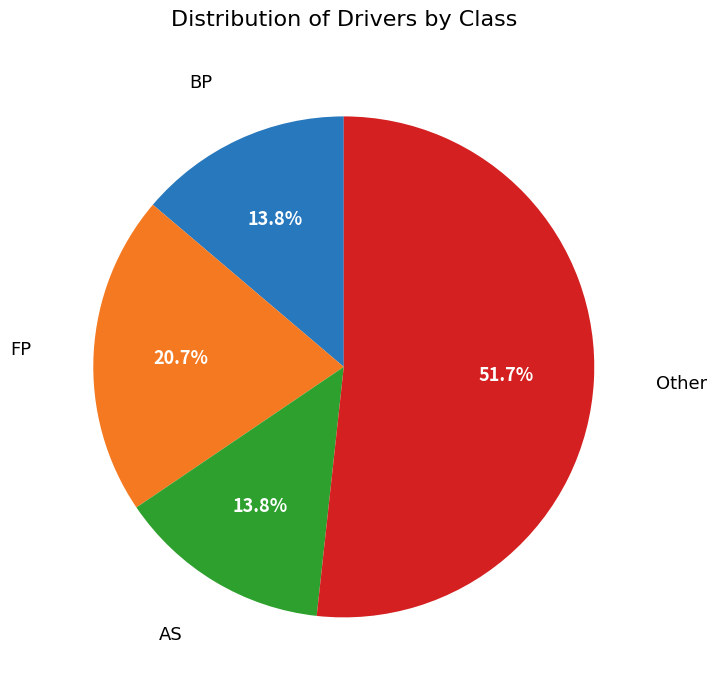

Is there a majority slice in this chart?

Yes